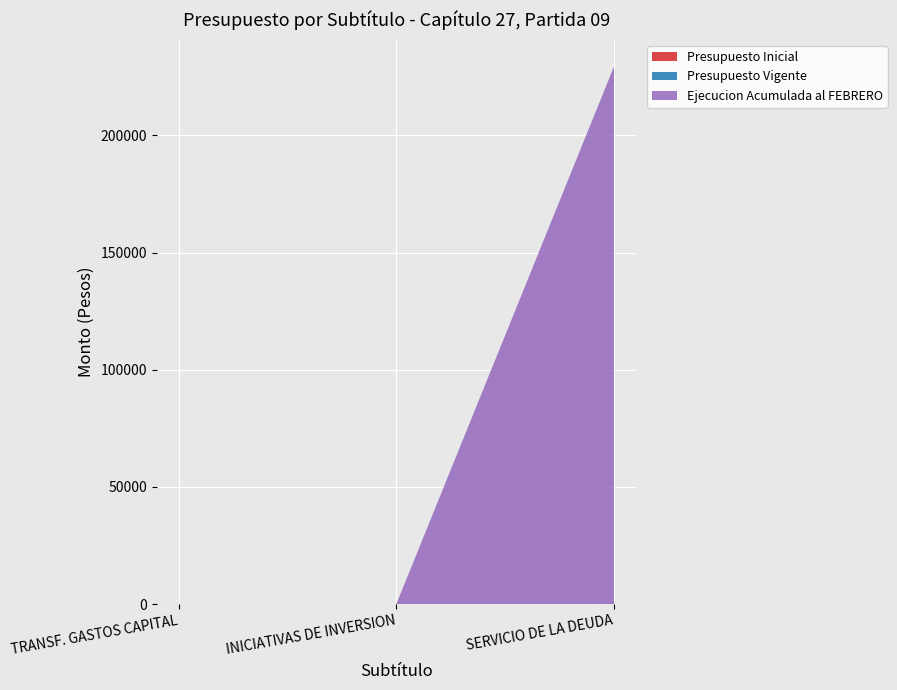

Reading left to right, transcribe all the data shown in this chart.

Presupuesto Inicial: 0	0	0
Presupuesto Vigente: 20	20	0
Ejecucion Acumulada al FEBRERO: 0	0	229360